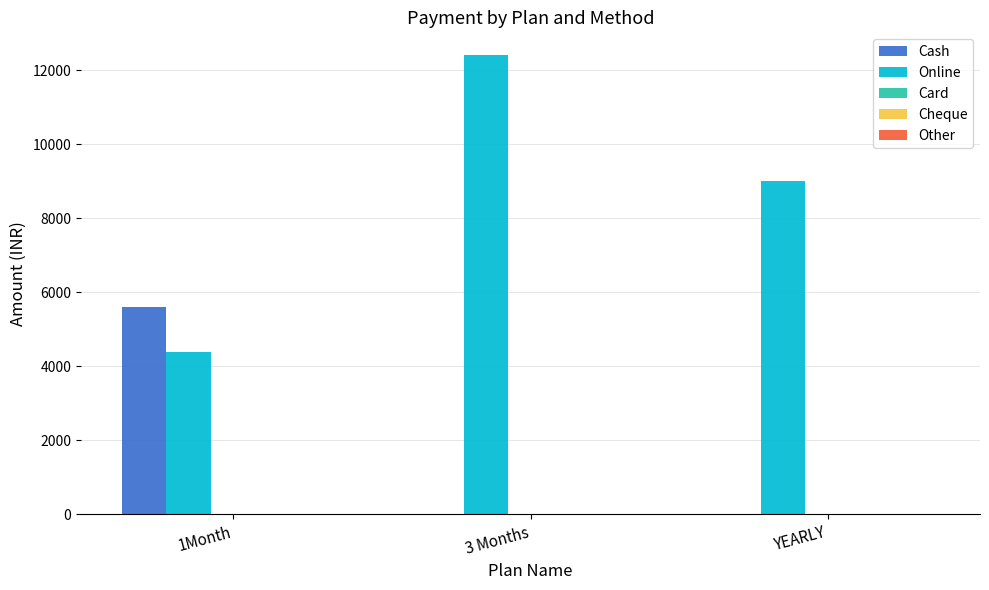

At which category is the sum across all series the highest?

3 Months